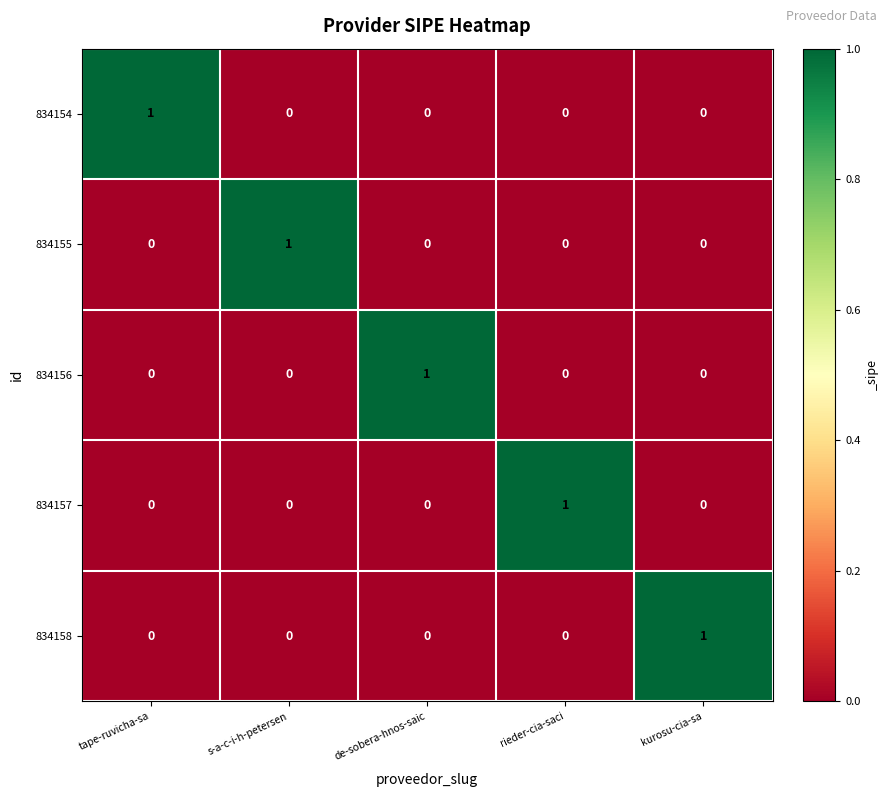

Is it true that 834156 equals 0 at kurosu-cia-sa?

True